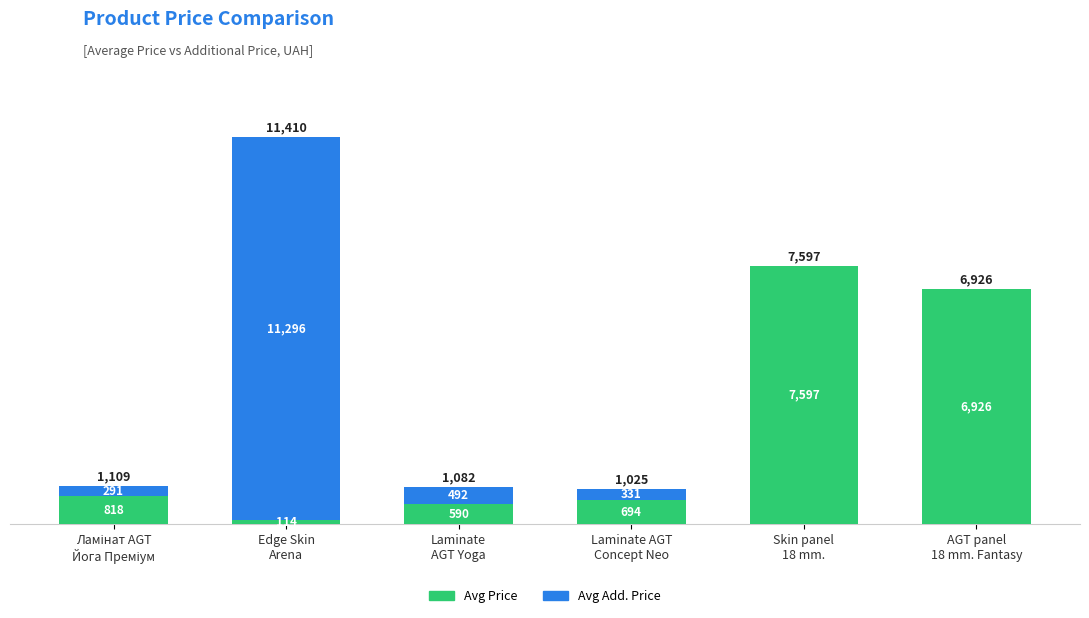

What is the highest value of the Avg Price series?

7596.5